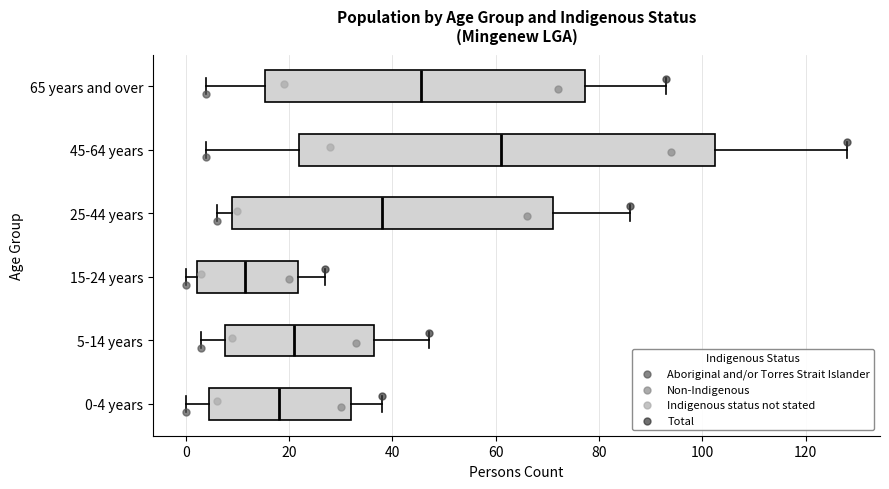

Which box has the furthest to the left median line?

15-24 years